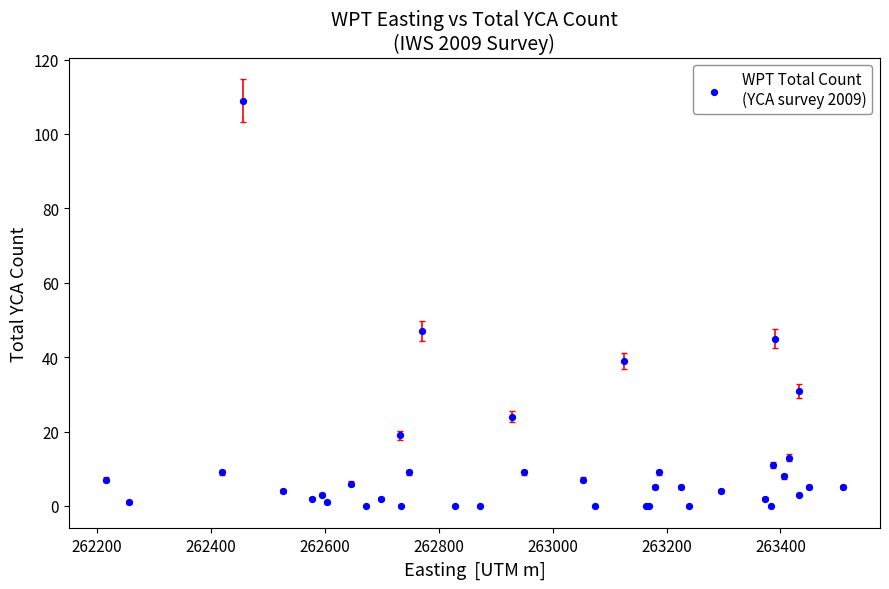

What Y value in the scatter plot is closest to 54?

47